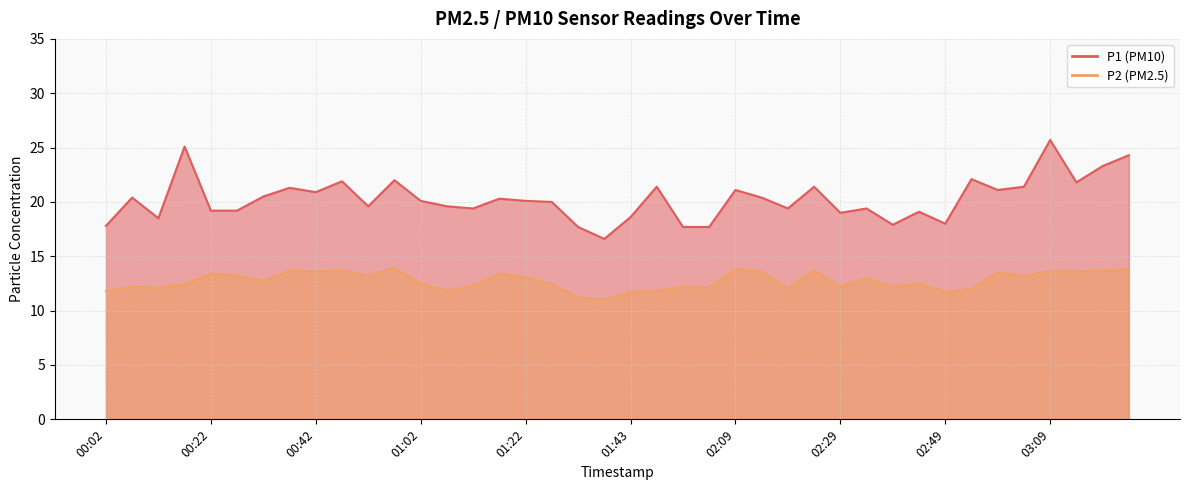

At which label is P2 closest to 12?

02:19